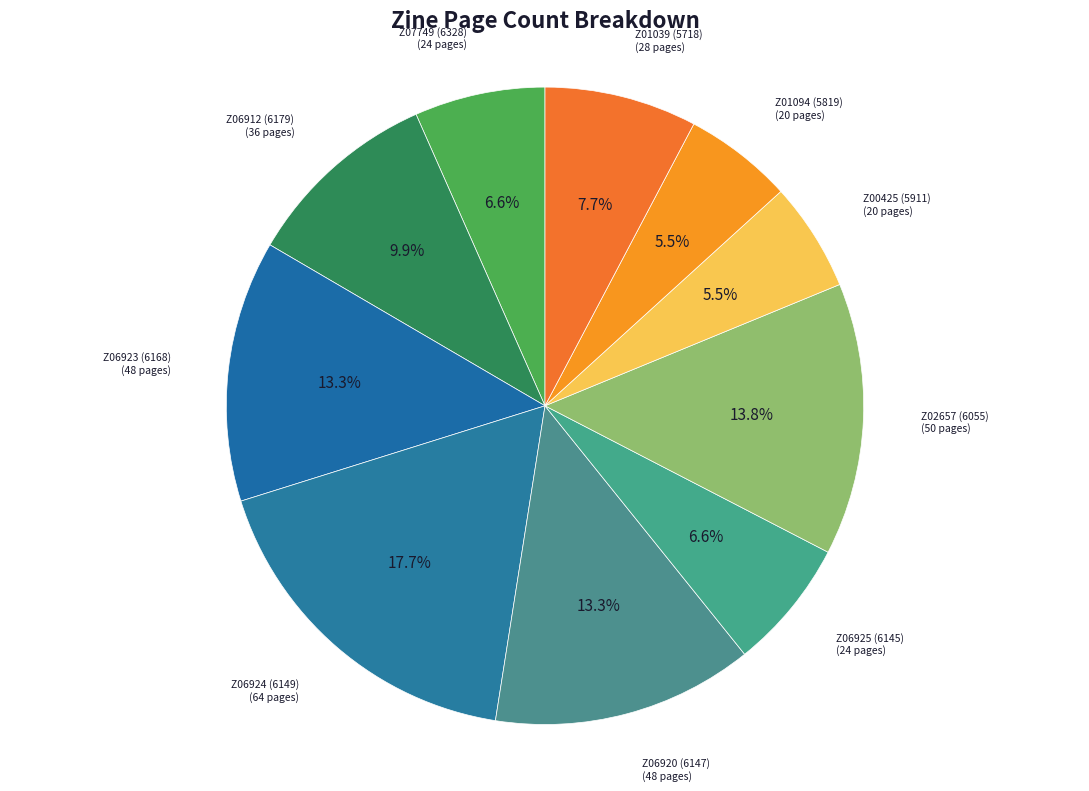

True or false: Z01039 (5718) accounts for 8% of the total.

True